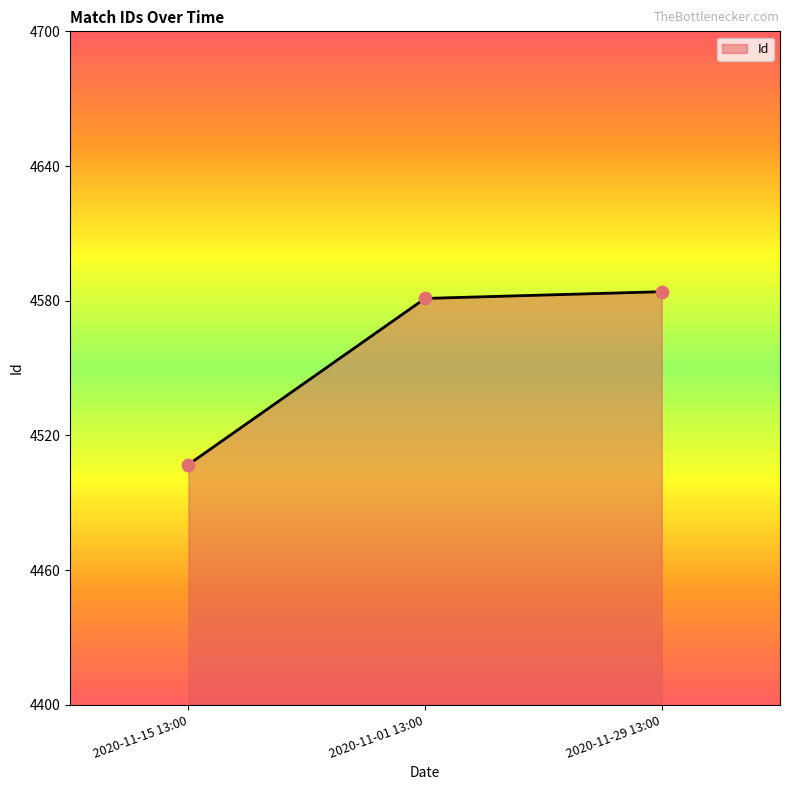

Between 2020-11-29 13:00 and 2020-11-01 13:00, which is larger?

2020-11-29 13:00